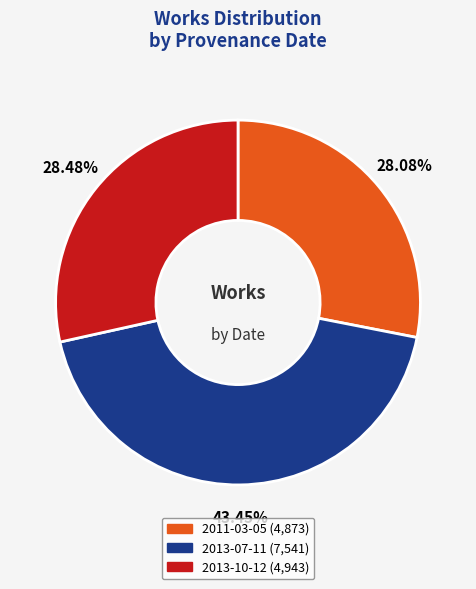

To the nearest percent, what percentage of the pie is 2011-03-05?

28%